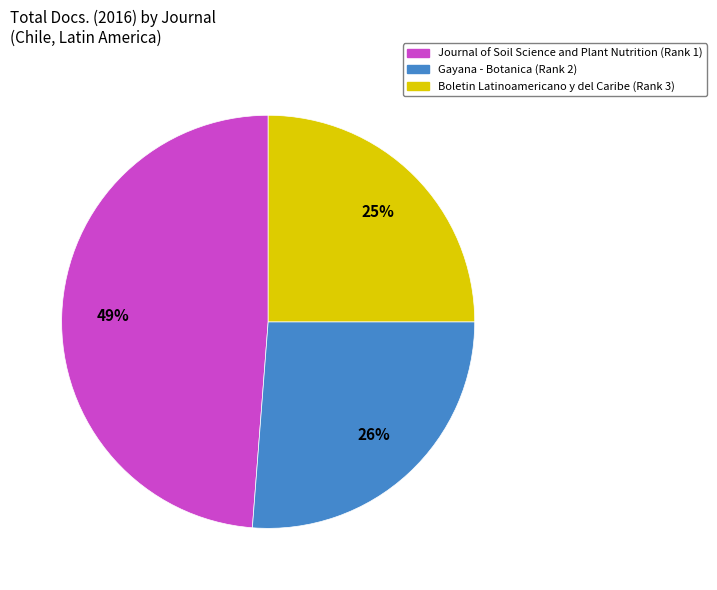

The Journal of Soil Science and Plant Nutrition (Rank 1) slice represents 35% of the pie. True or false?

False